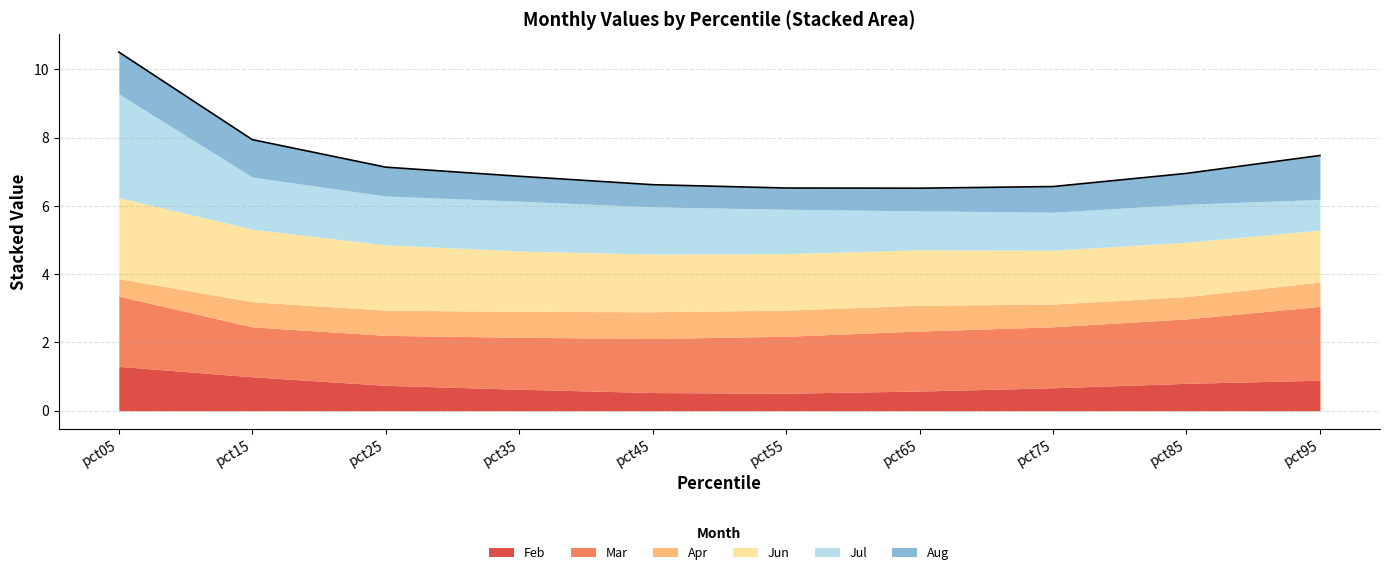

After their last crossing, which series has the higher values: Mar or Jul?

Mar